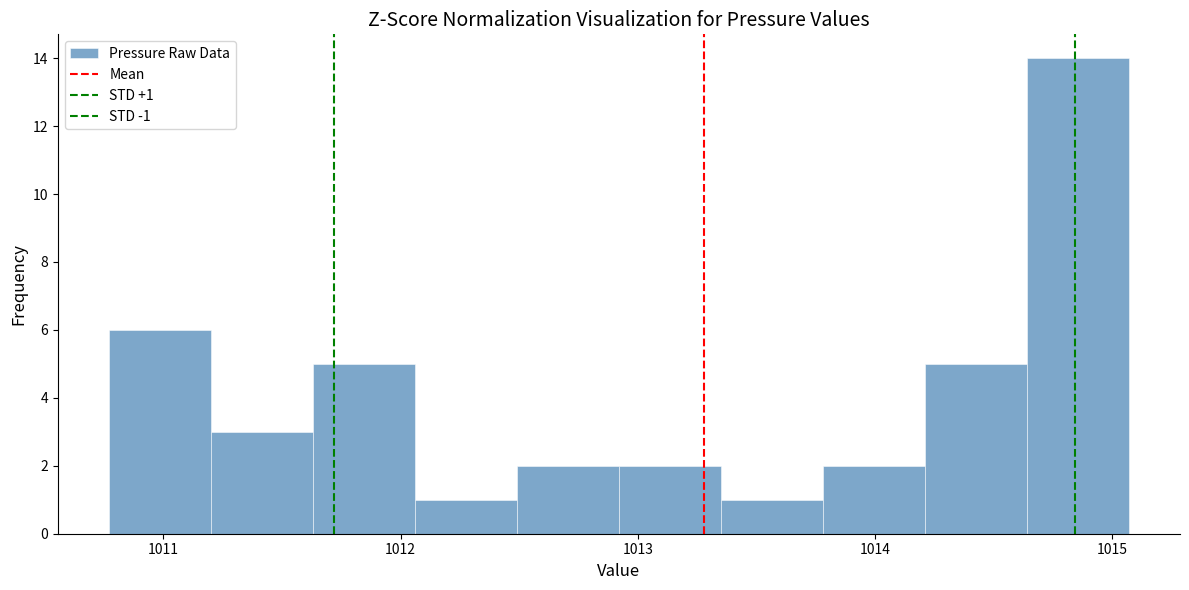

Over which range of the x-axis is the bar tallest?

1014.64 to 1015.07